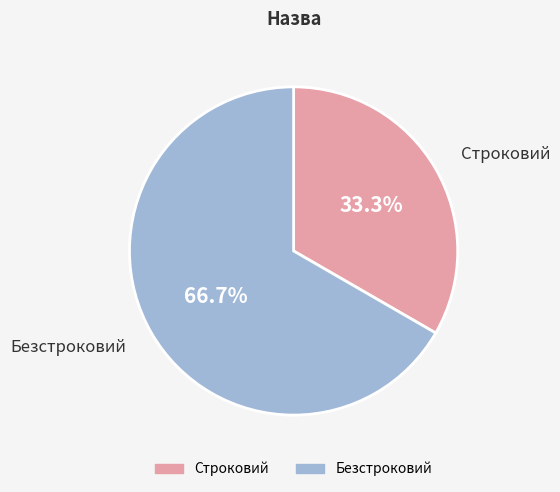

To the nearest percent, what is the difference between the largest and smallest slice percentages?

33%